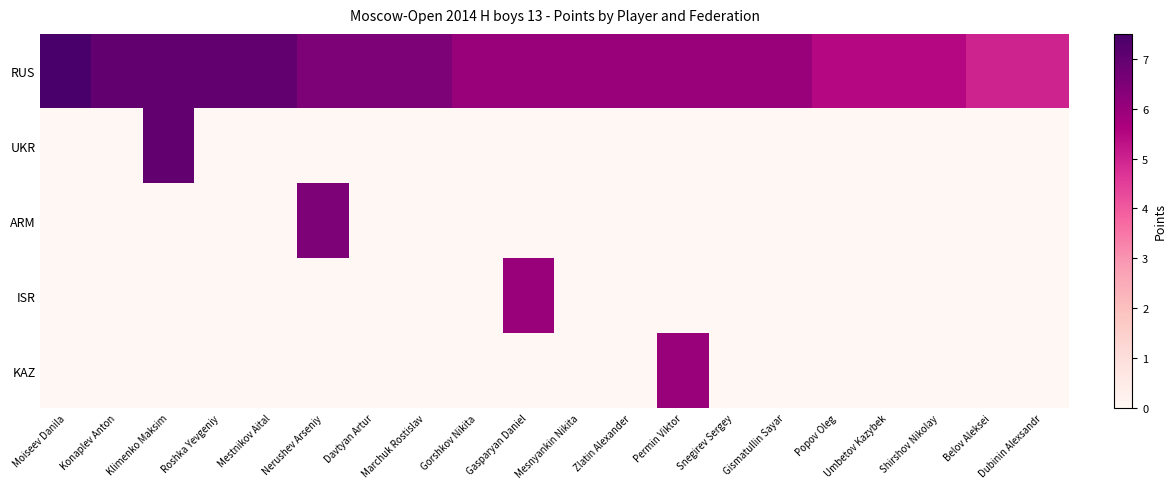

How many distinct data groups are displayed?

5